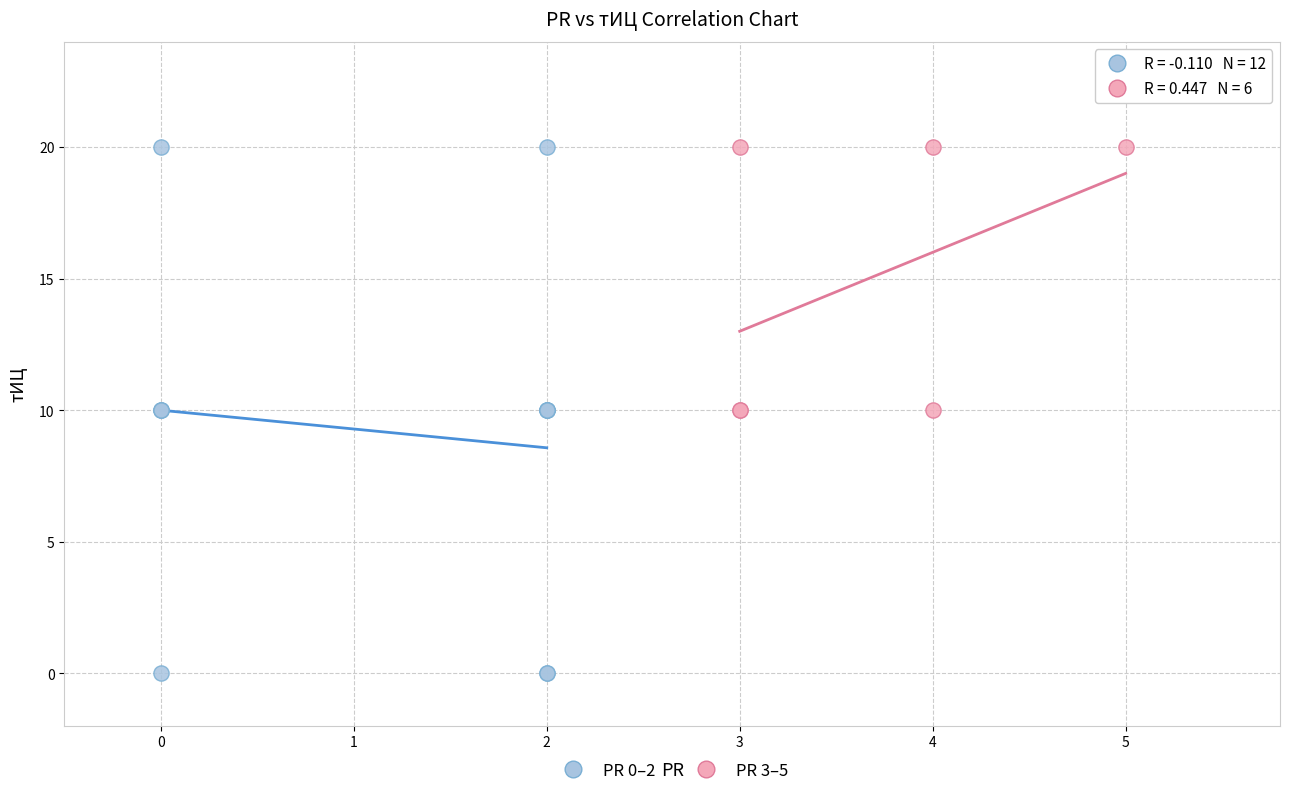

Which series has the largest Y range (max minus min)?

PR 0–2